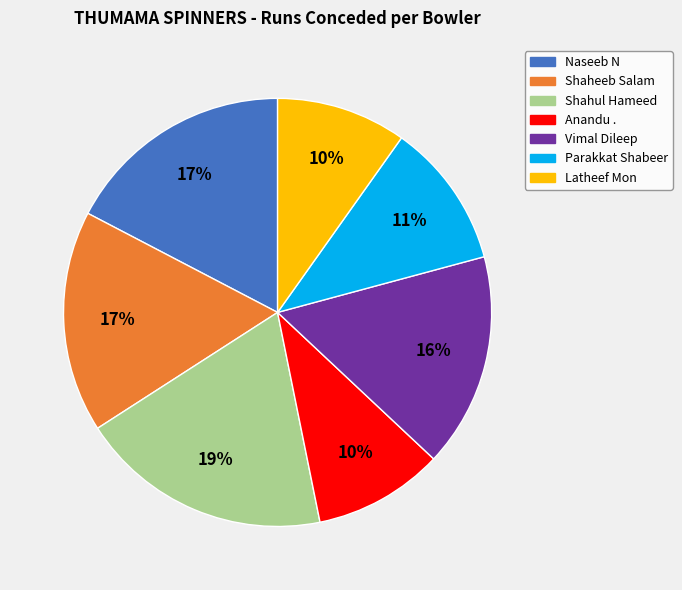

Does any single category account for the majority?

No